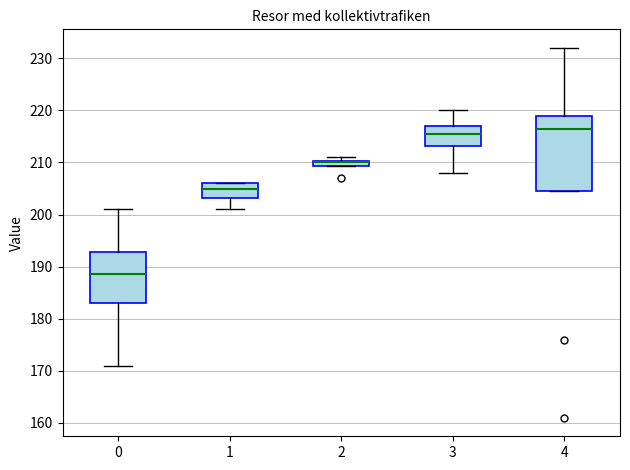

Where is the upper edge of the box at x = 2 on the y-axis? The values are not printed on the chart, so give them approximately, as read against the axis.

210